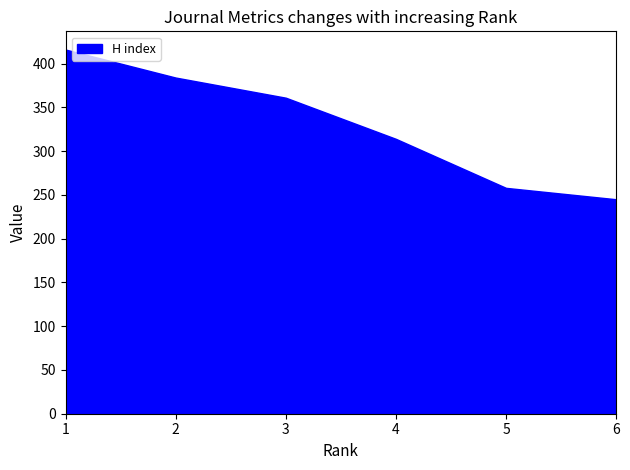

How many lines are shown in the chart?

1